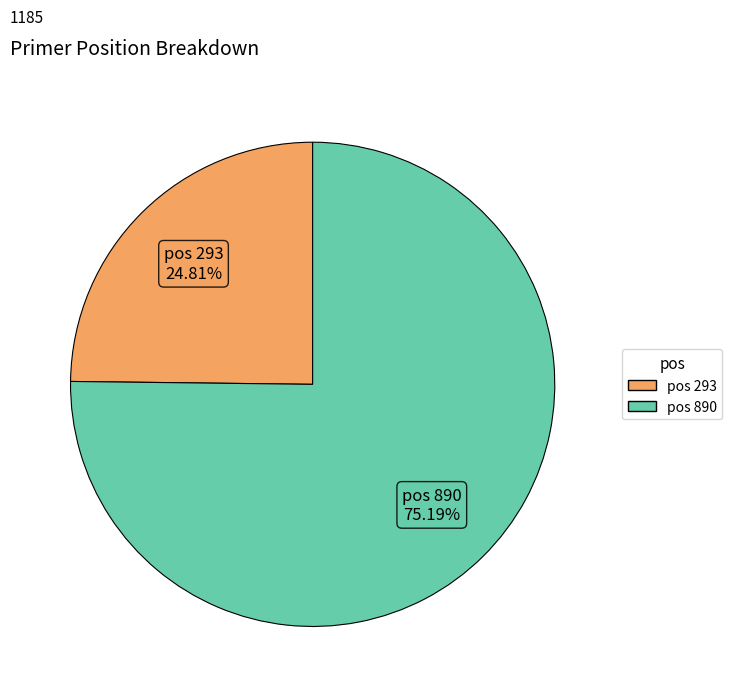

Is there a majority slice in this chart?

Yes